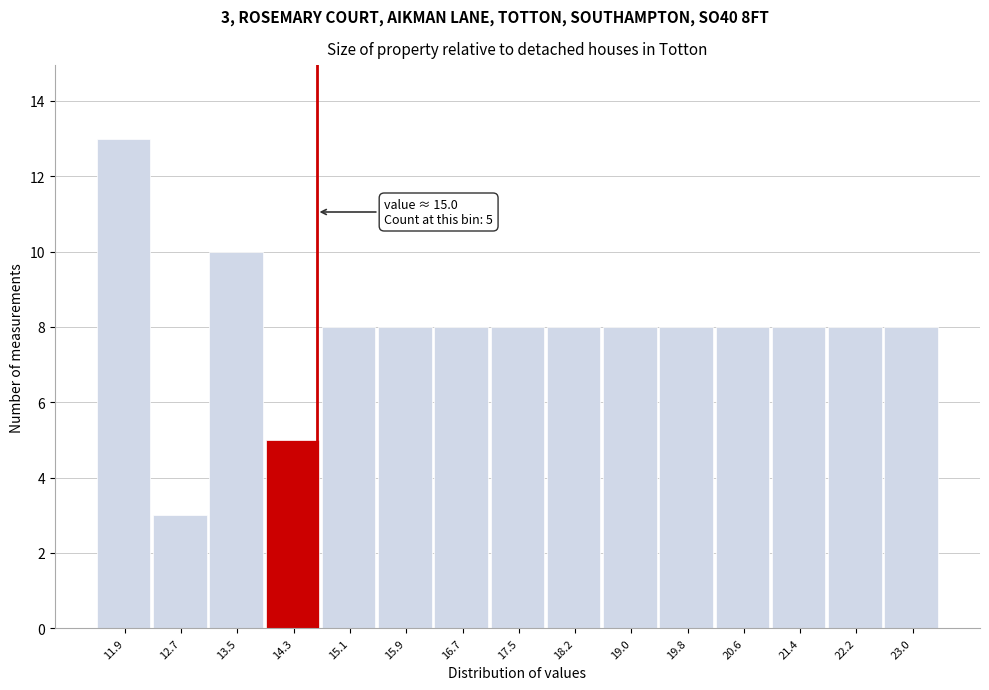

Reading left to right, what are all the values shown in this chart?

13	3	10	5	8	8	8	8	8	8	8	8	8	8	8